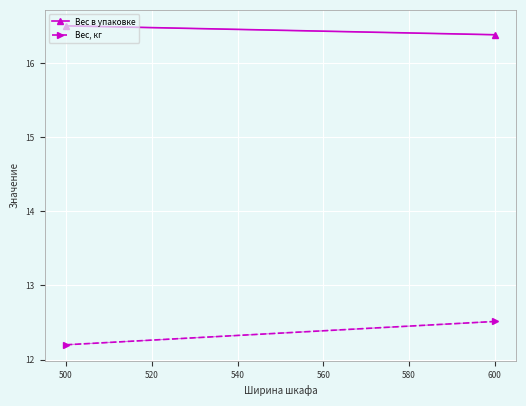

Rank the series by their maximum value, from lowest to highest.

Вес, кг, Вес в упаковке